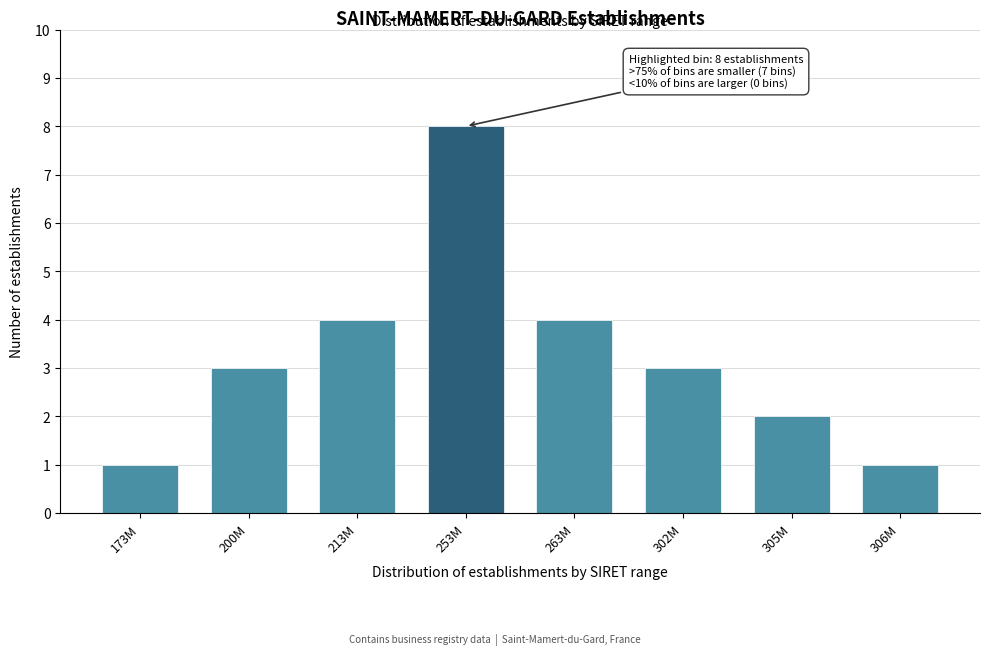

Reading left to right, what are all the values shown in this chart?

173M=1	200M=3	213M=4	253M=8	263M=4	302M=3	305M=2	306M=1